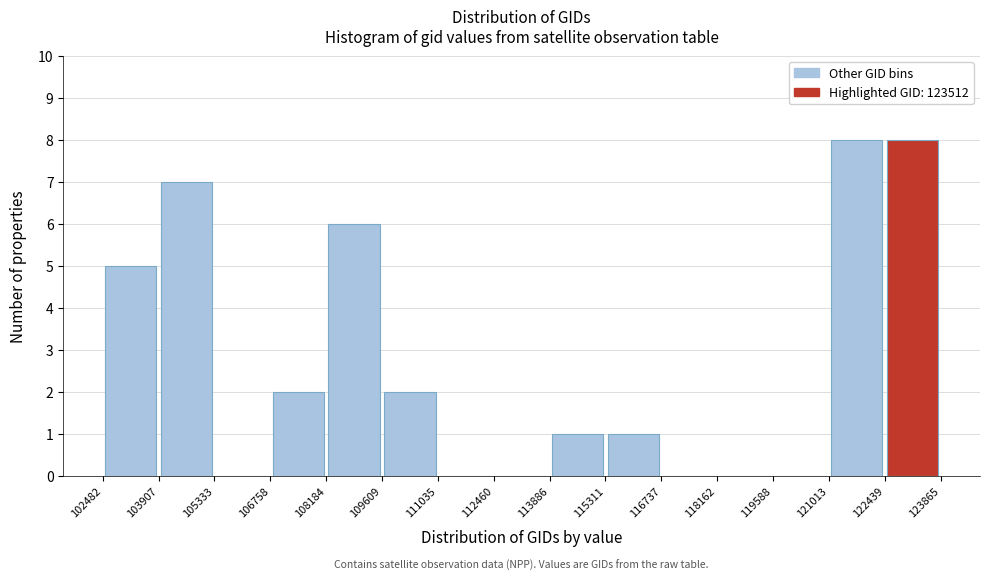

Reading left to right, transcribe this chart: for each bar, give the range it covers on the x-axis and its height. The values are not printed on the chart, so give them approximately, as read against the axis.

102482 to 103907: 5
103907 to 105333: 7
105333 to 106758: 0
106758 to 108184: 2
108184 to 109609: 6
109609 to 111035: 2
111035 to 112460: 0
112460 to 113886: 0
113886 to 115311: 1
115311 to 116737: 1
116737 to 118162: 0
118162 to 119588: 0
119588 to 121013: 0
121013 to 122439: 8
122439 to 123865: 8